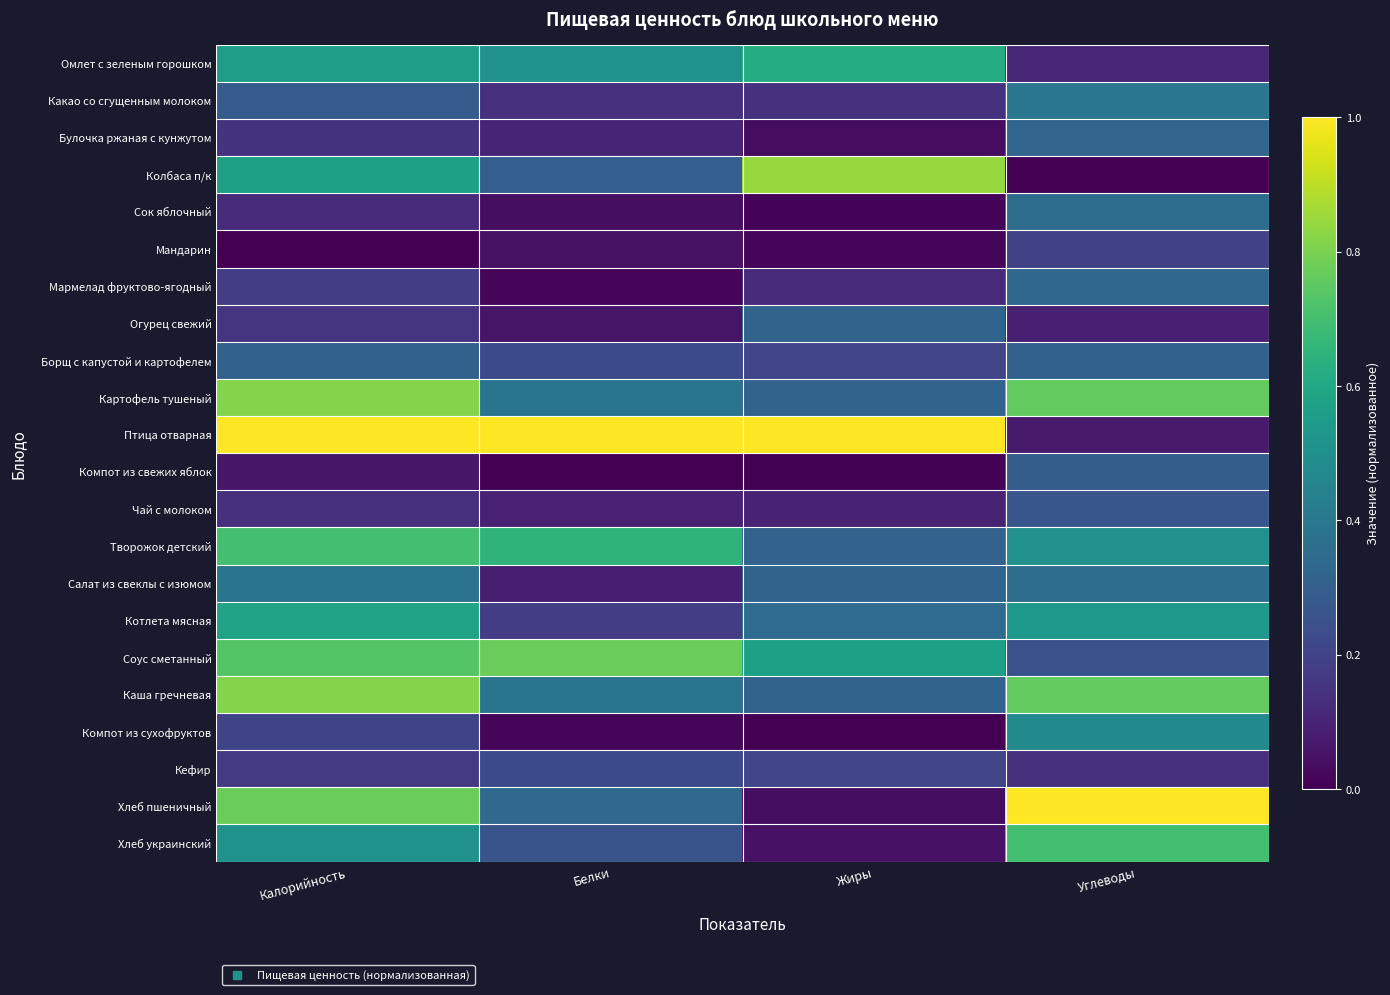

Which label corresponds to the largest value in the chart?

Калорийность